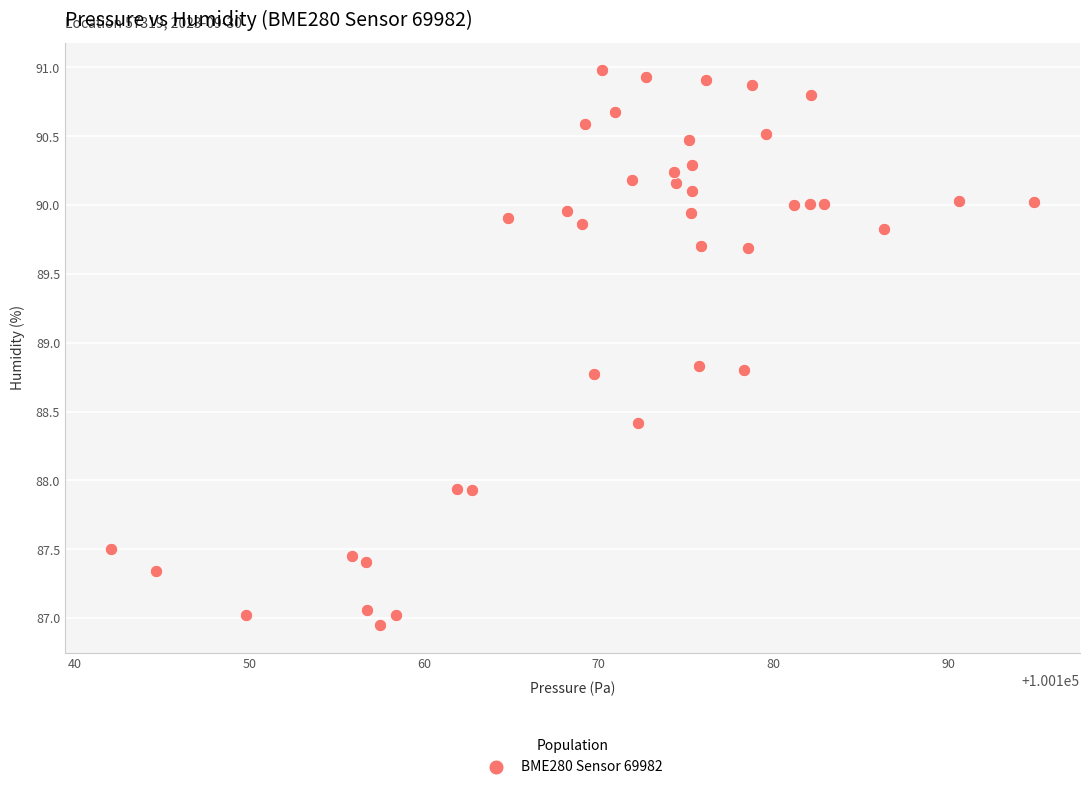

What is the range of Y values (max minus min)?

4.0